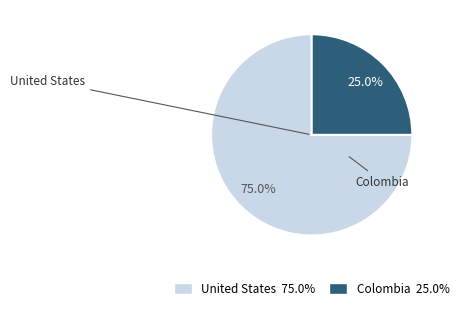

How many segments does this pie chart have?

2